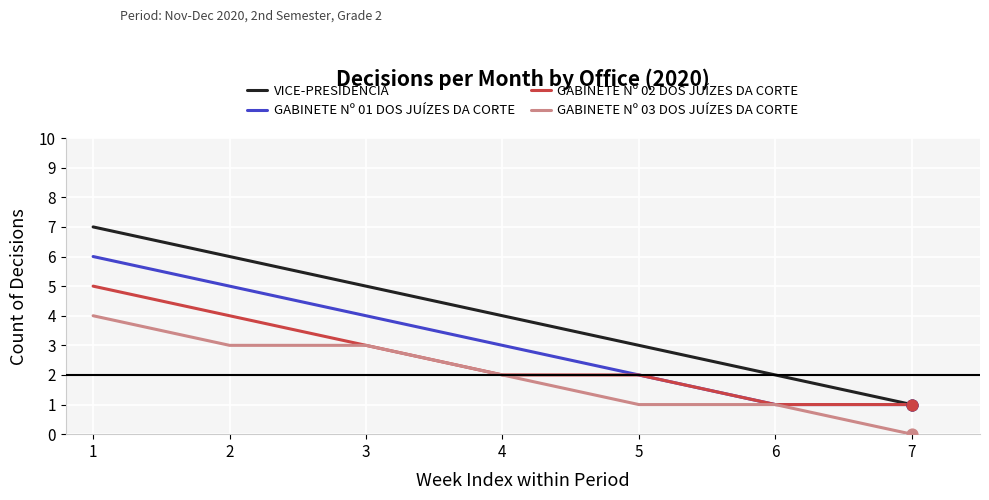

Which series has the largest total across all categories?

VICE-PRESIDÊNCIA